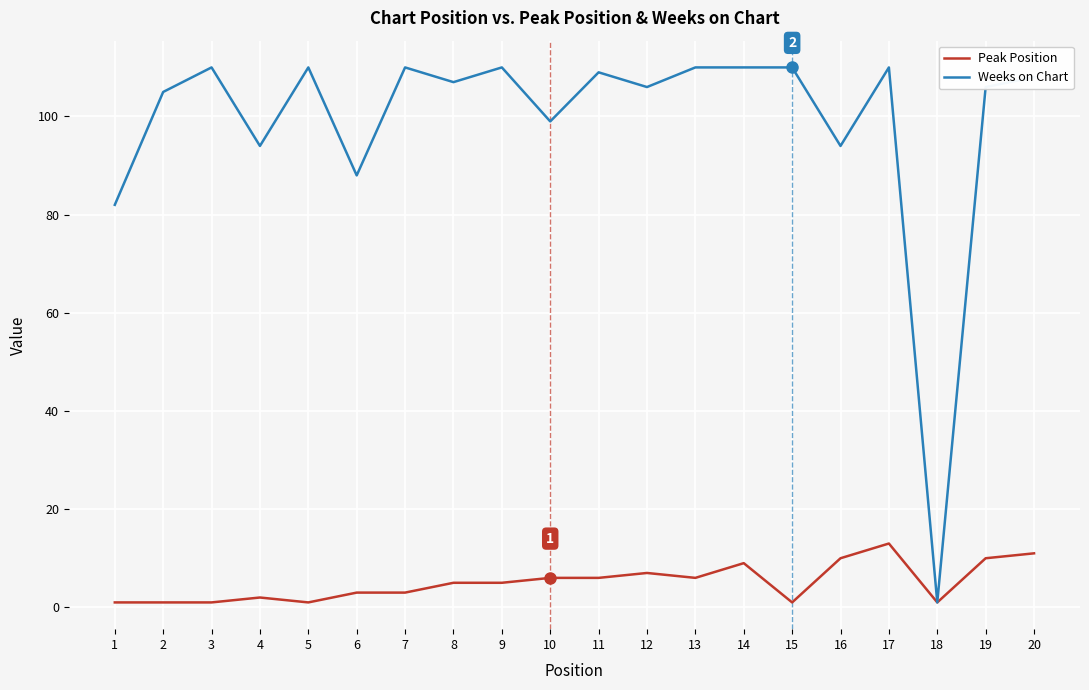

List the series in order of their overall mean, highest first.

Weeks on Chart, Peak Position